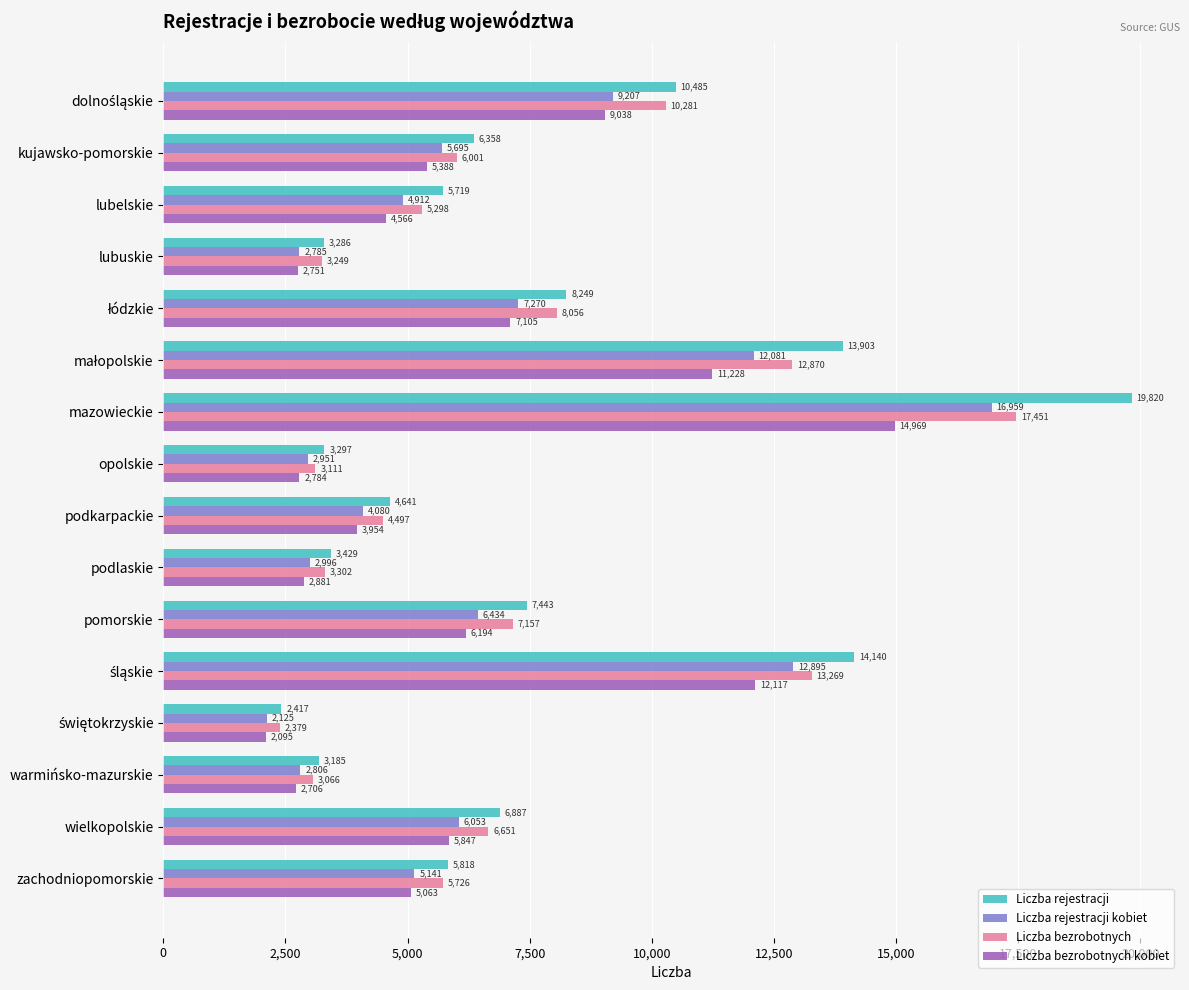

What value does the Liczba rejestracji kobiet series have at pomorskie, to the nearest 50?

6450